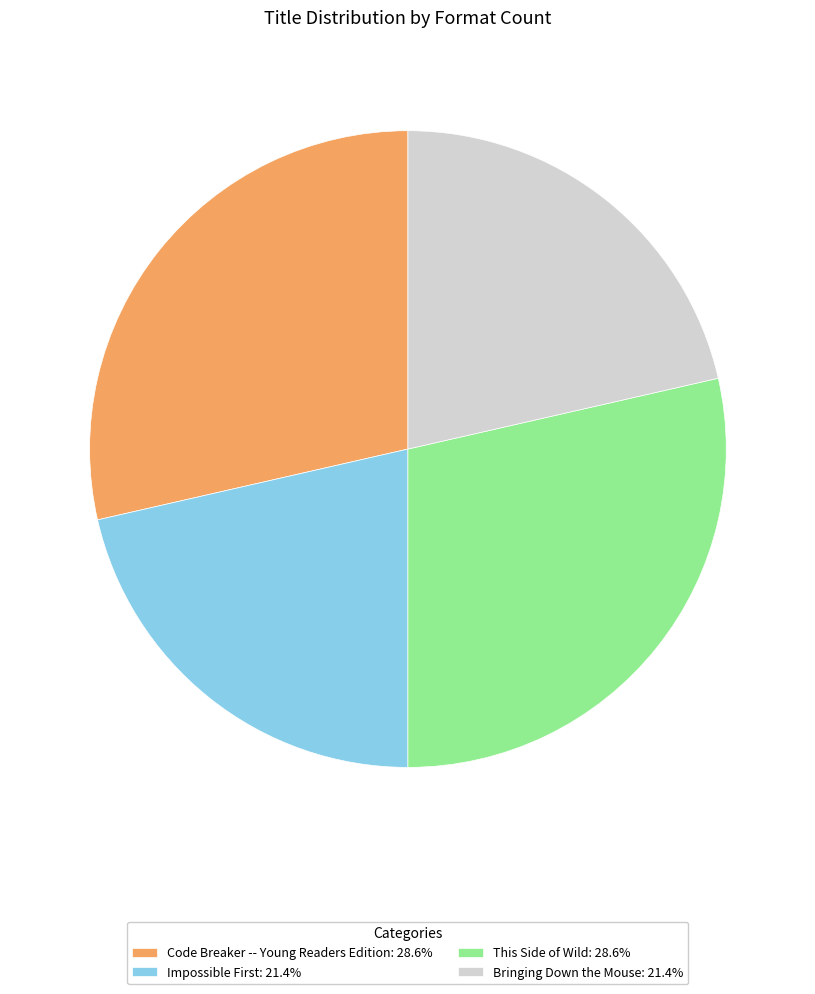

Is the sum of This Side of Wild: 28.6% and Code Breaker -- Young Readers Edition: 28.6% greater than half?

Yes